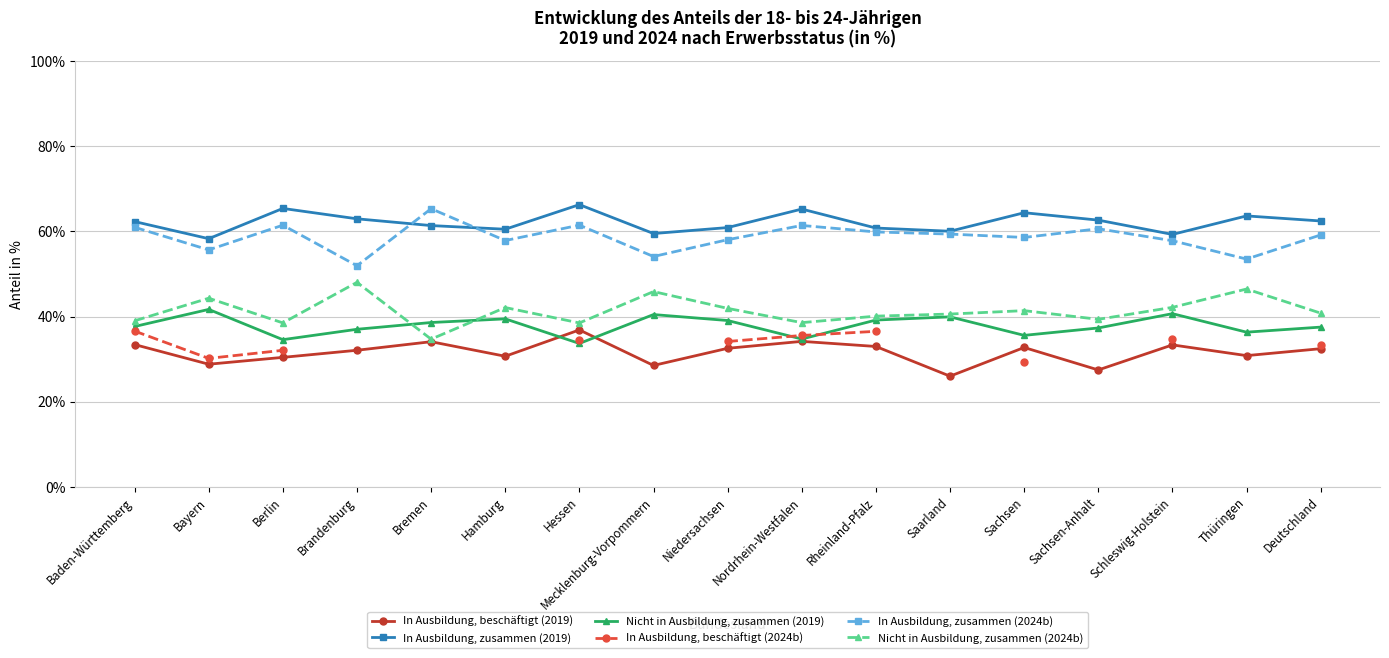

What is the total value across all series at Niedersachsen?

266.7